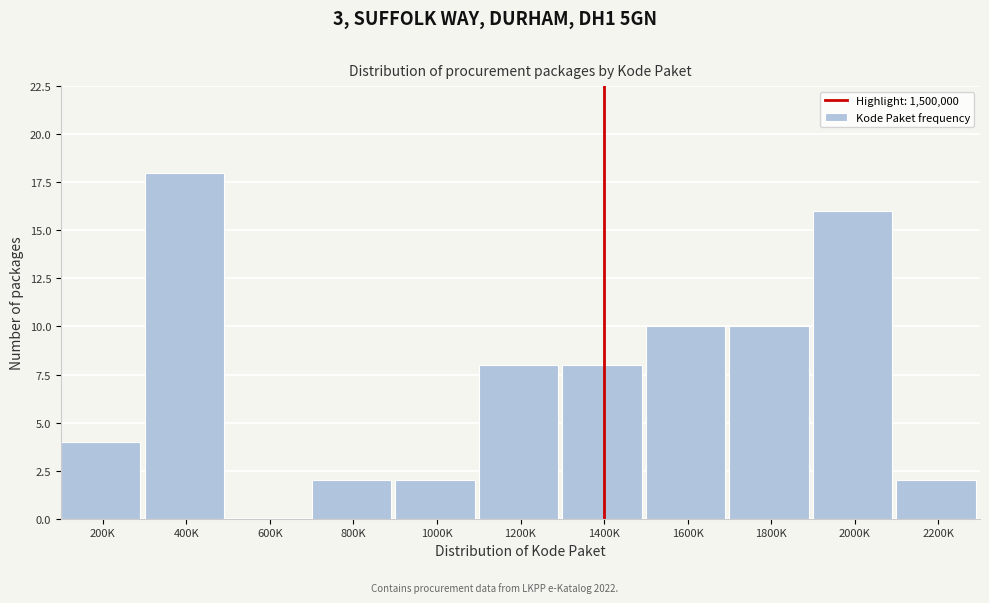

Reading left to right, extract all data points from this chart.

200K=4	400K=18	600K=0	800K=2	1000K=2	1200K=8	1400K=8	1600K=10	1800K=10	2000K=16	2200K=2